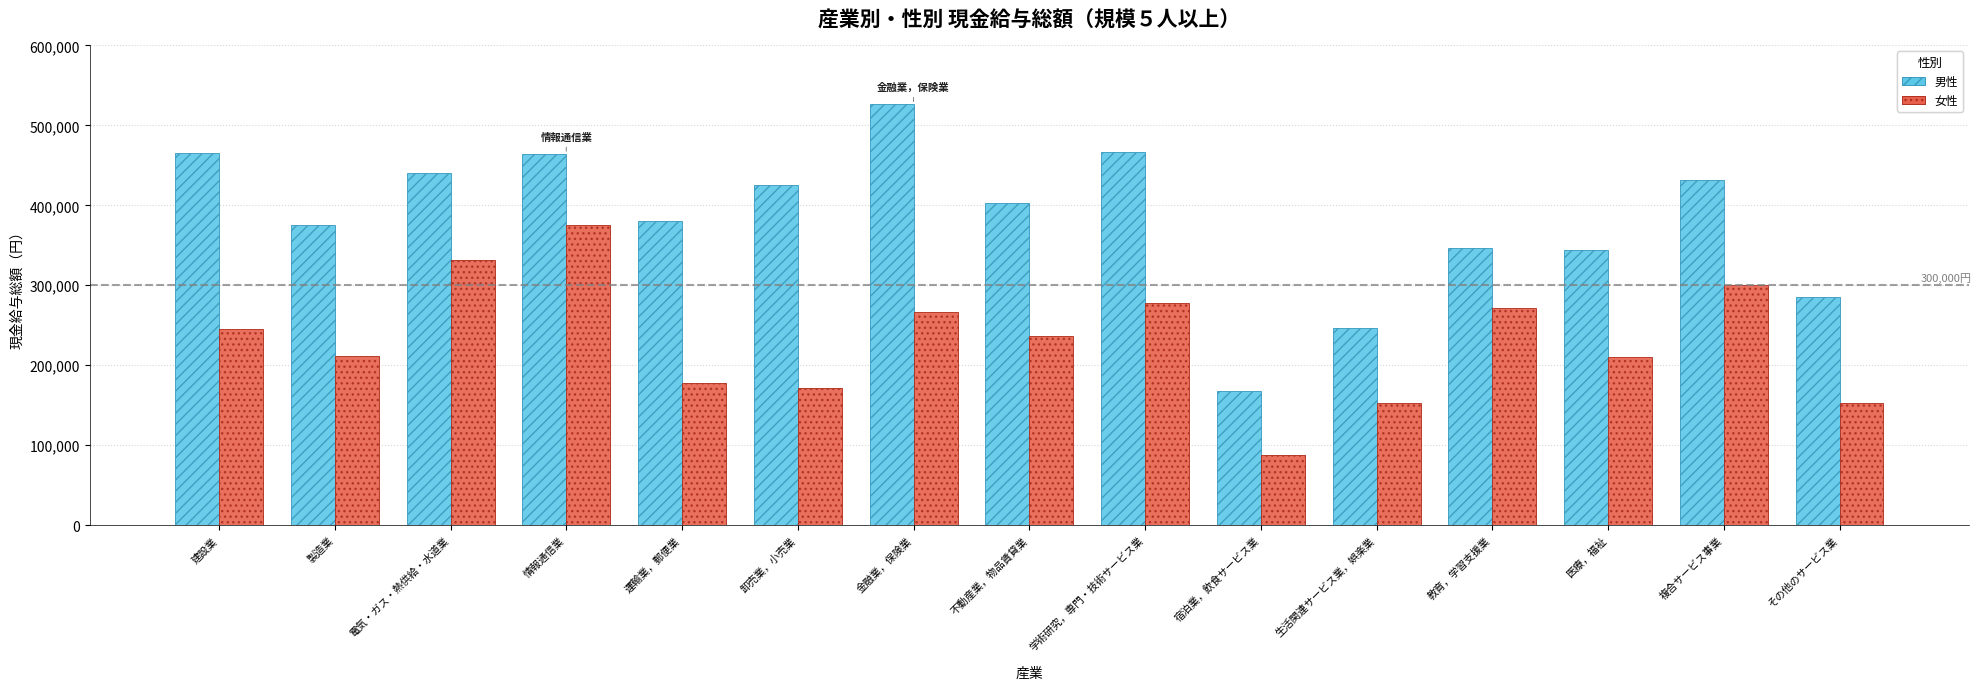

What is the total value across all series at 不動産業，物品賃貸業?

638883